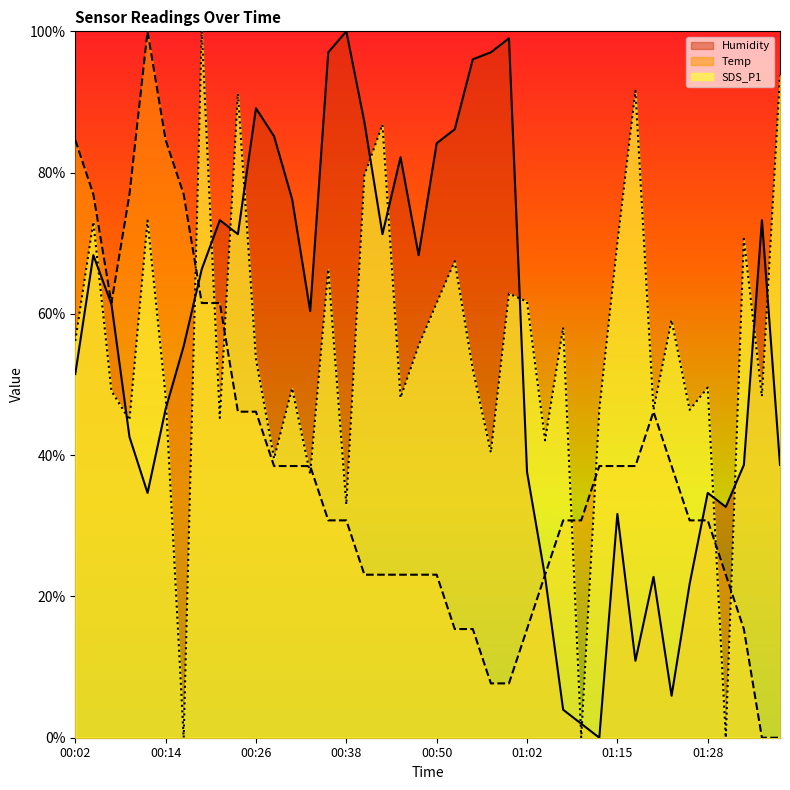

At which label is Humidity closest to 50?

00:02